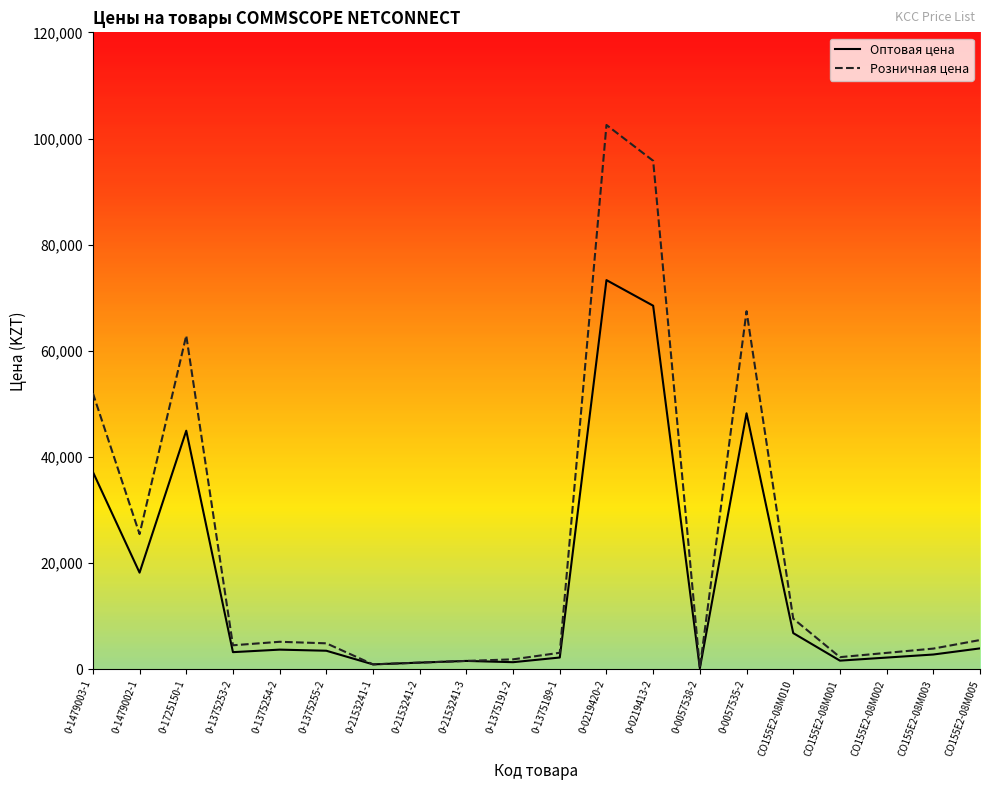

Which series has the widest spread of values?

Розничная цена